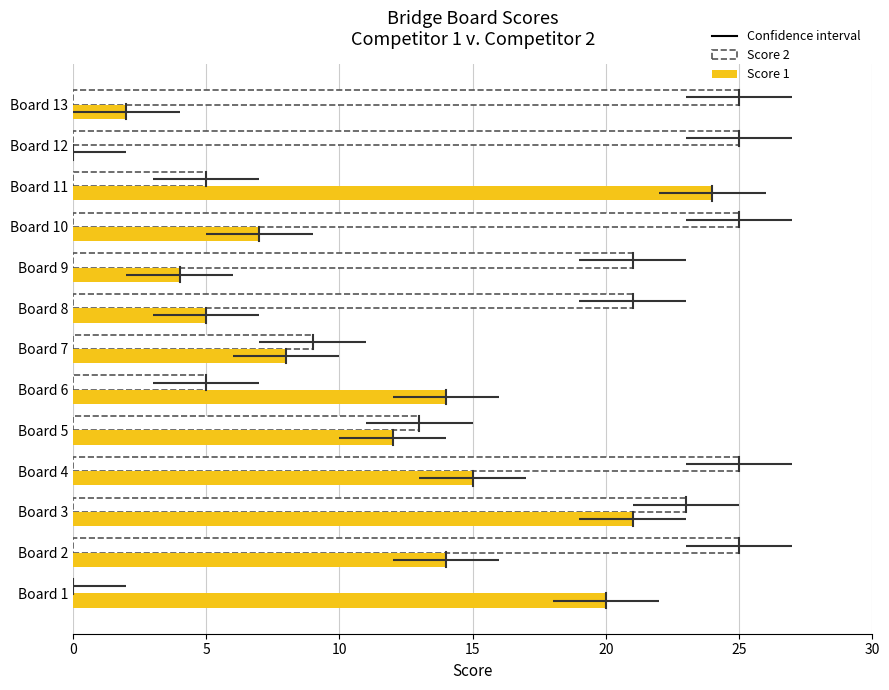

True or false: Score 2 has a value of 11 at Board 1.

False